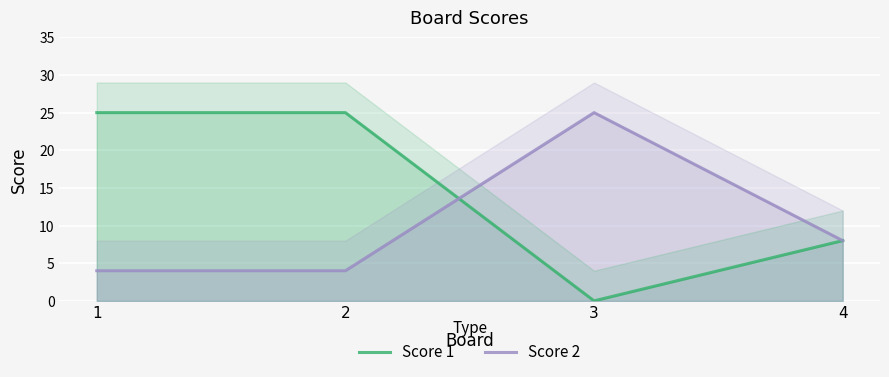

What are all the series names shown in the legend?

Score 1, Score 2